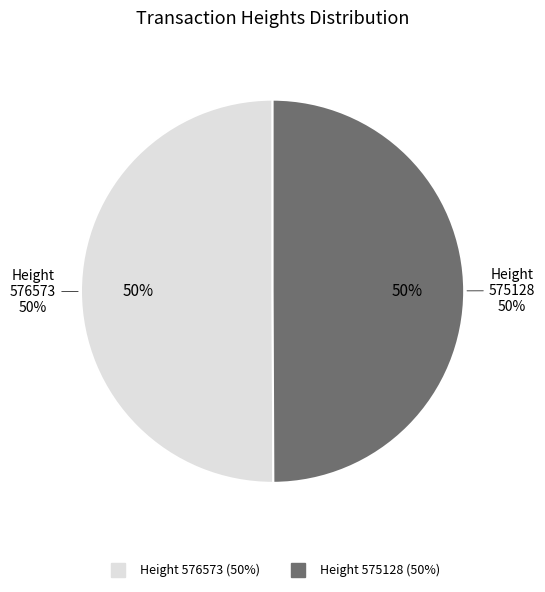

Rank the categories by value from highest to lowest.

576573, 575128